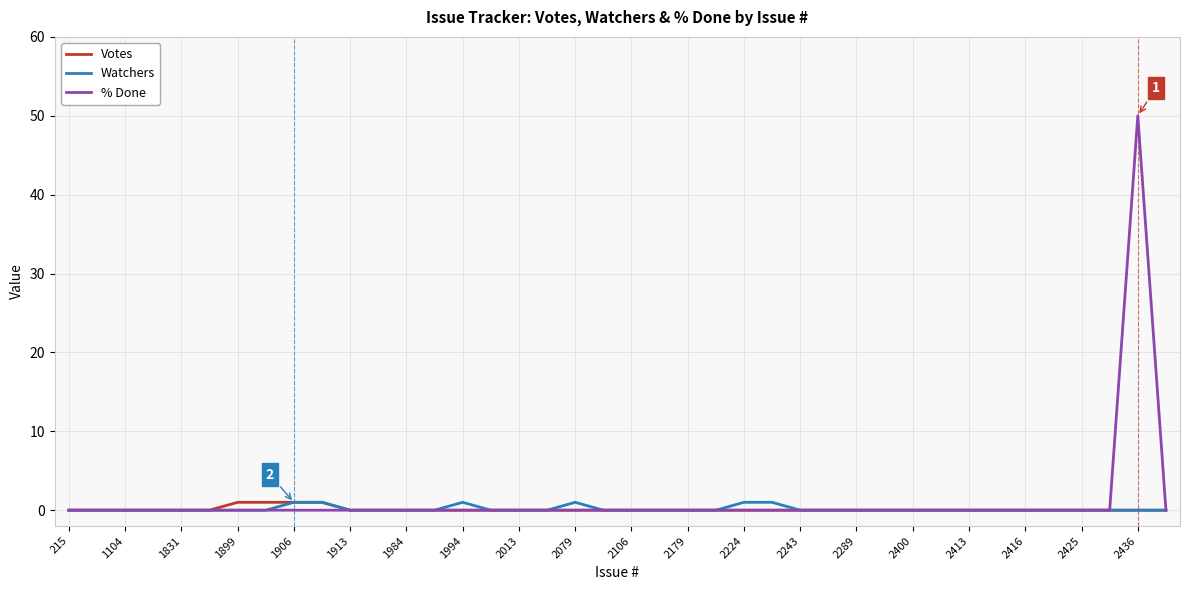

How many lines are shown in the chart?

3